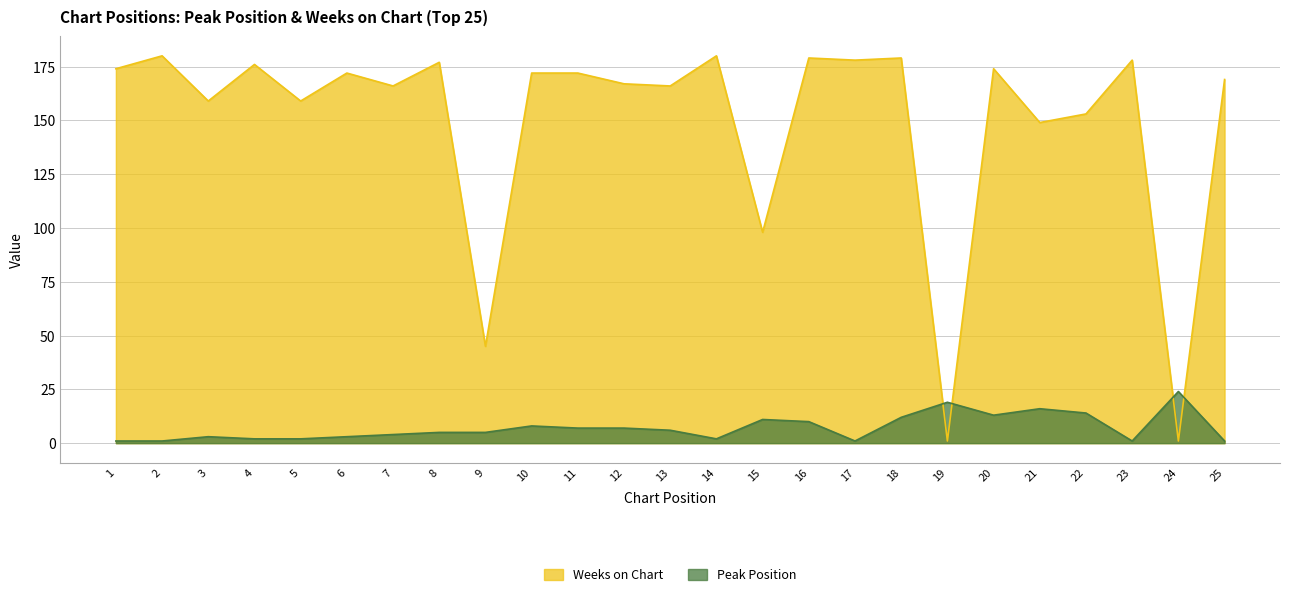

Which category has the lowest value across all series?

1